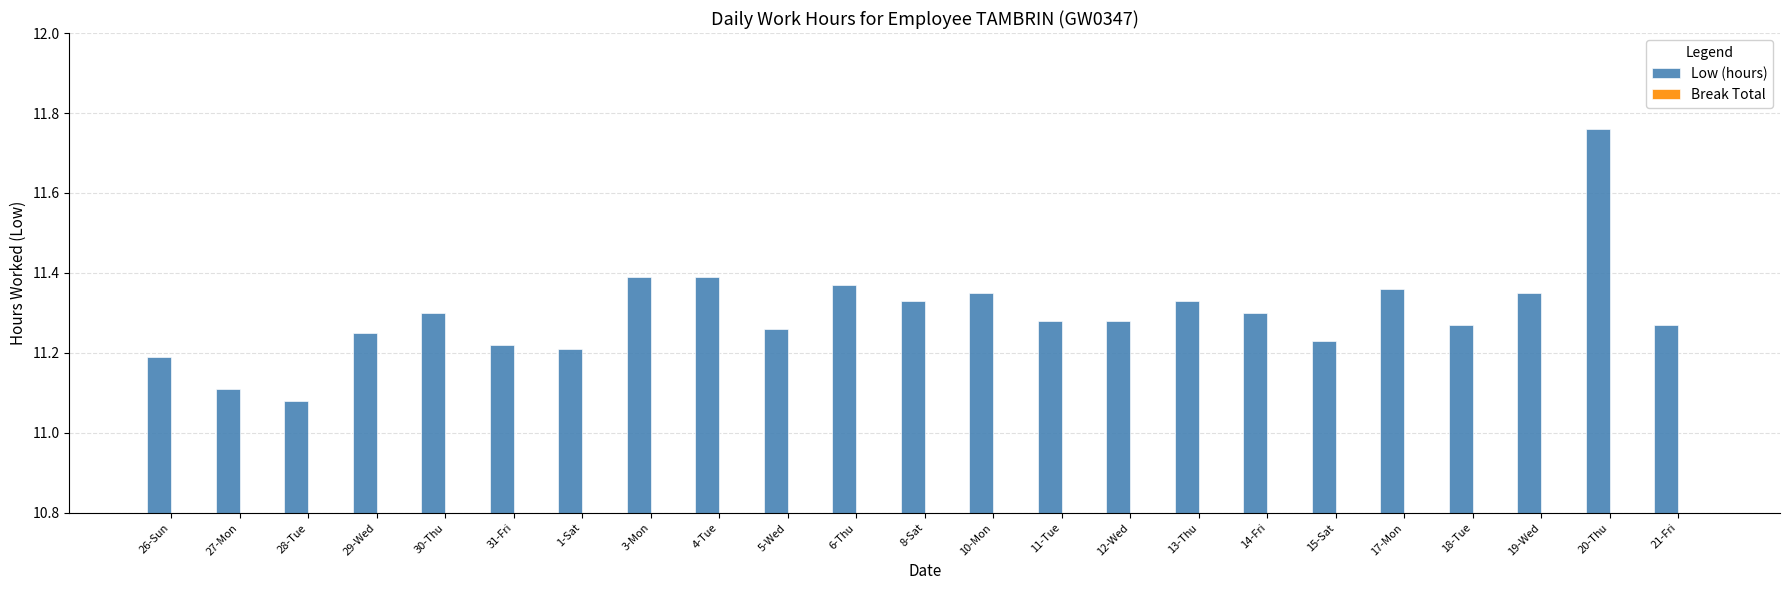

Which category has the highest value across all series?

20-Thu